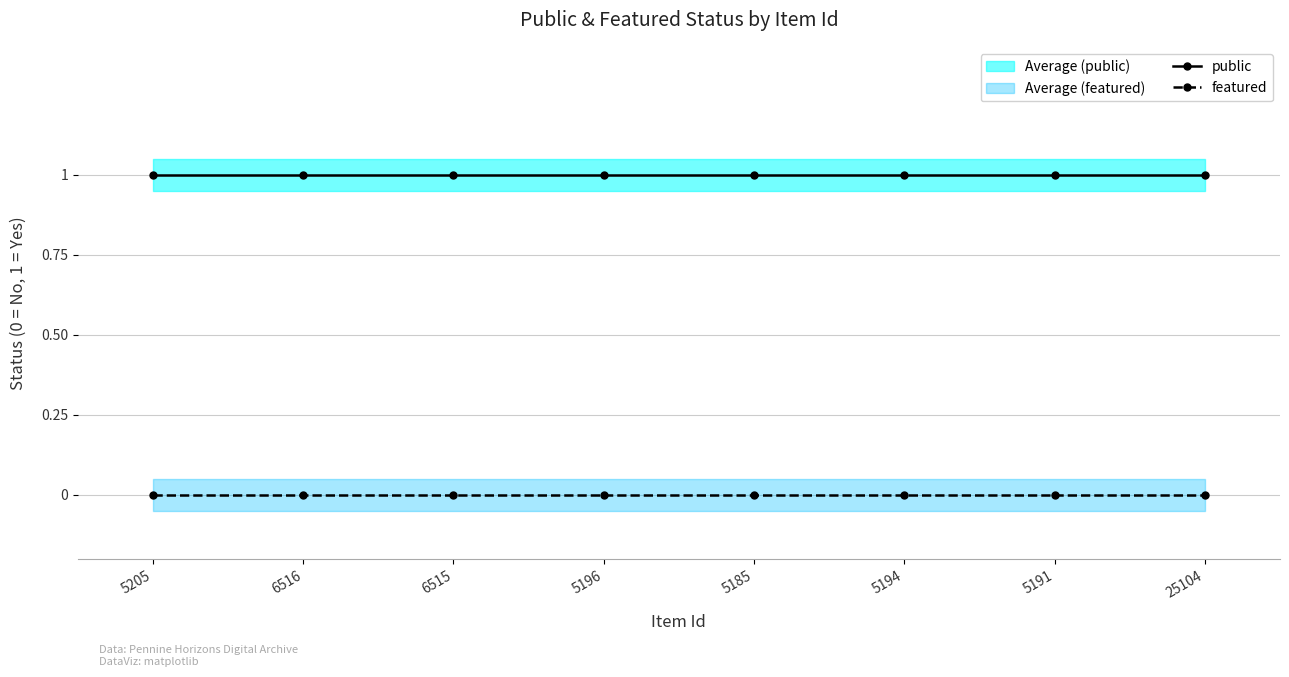

Is the value of public at 6516 greater than the value of featured at 5191?

Yes